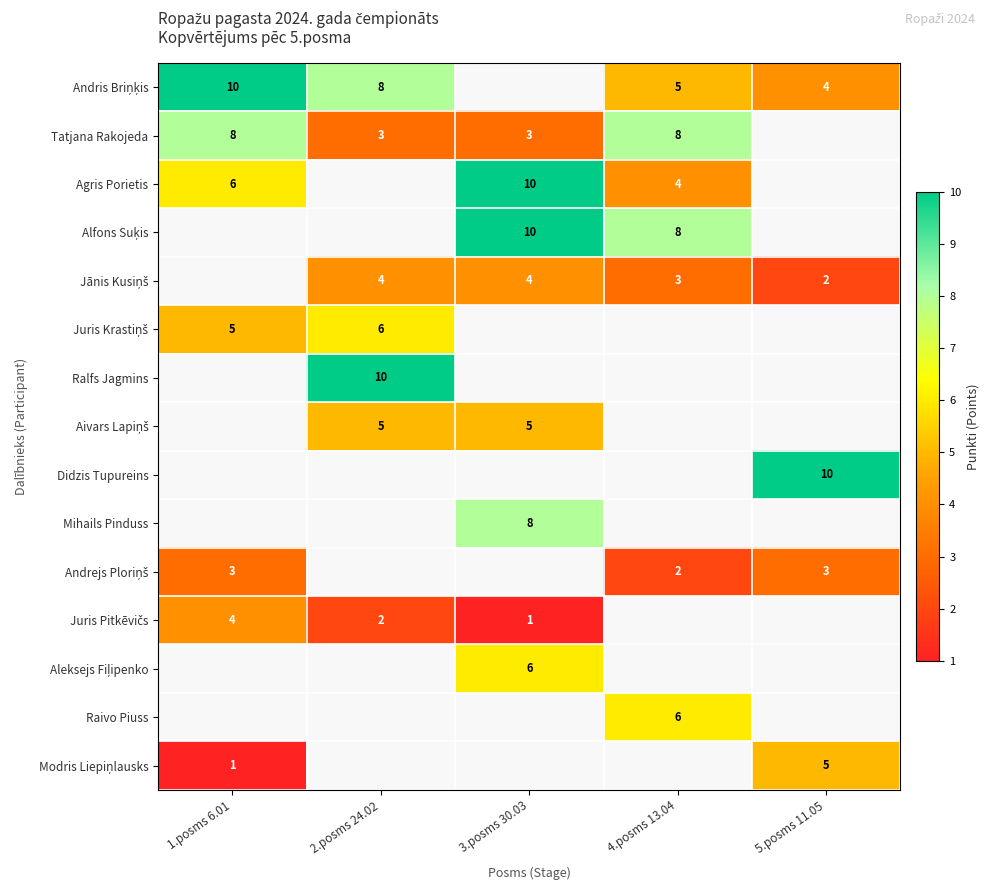

Where is Andrejs Ploriņš nearest to the value 2?

4.posms 13.04